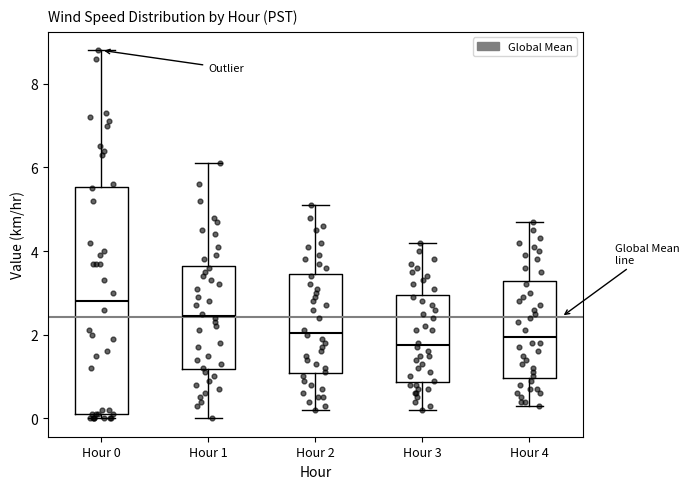

Which box is the tallest, from its lower edge to its upper edge?

Hour 0